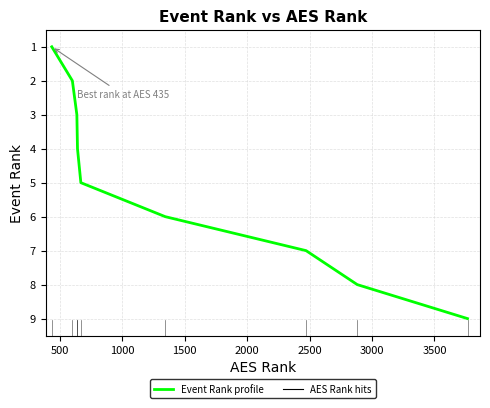

What is the sum of all values?

45